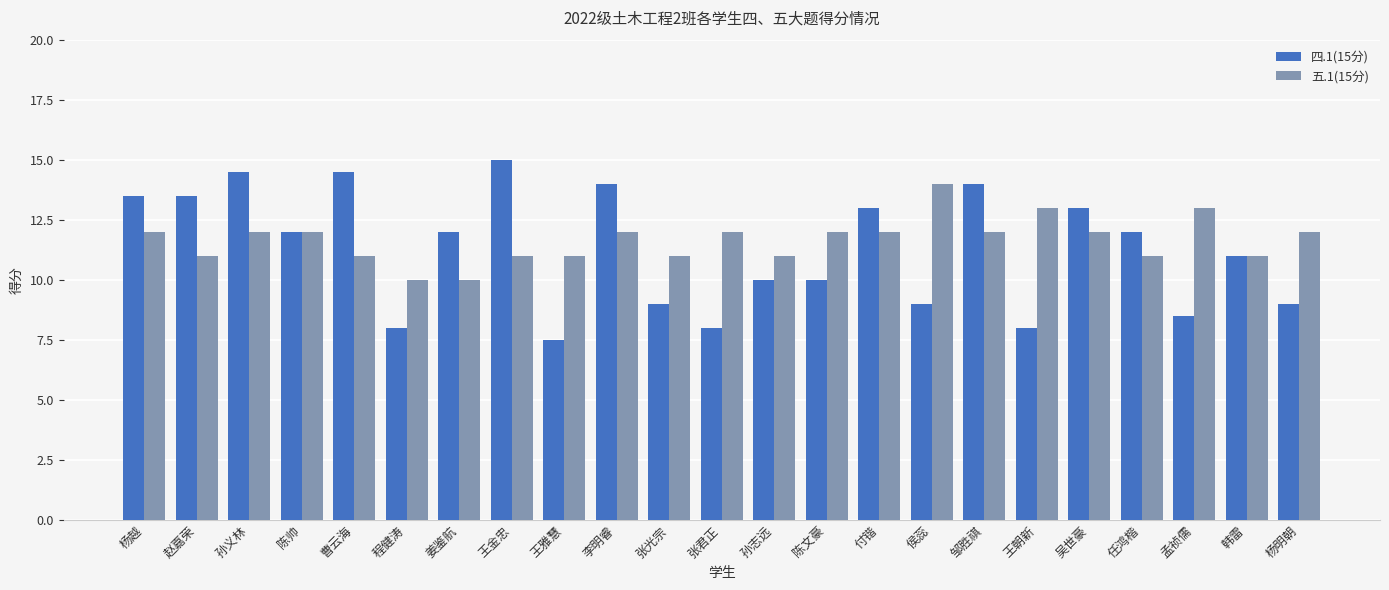

Between 孙志远 and 陈文豪, which series saw the biggest shift?

五.1(15分)